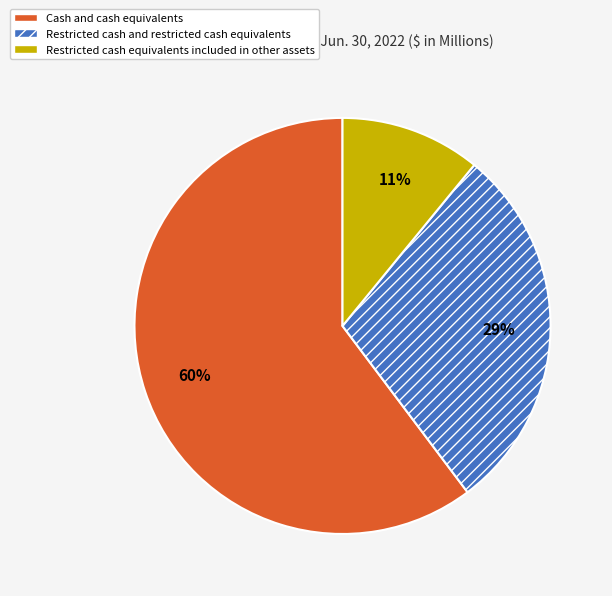

What is the largest slice in the pie chart?

Cash and cash equivalents